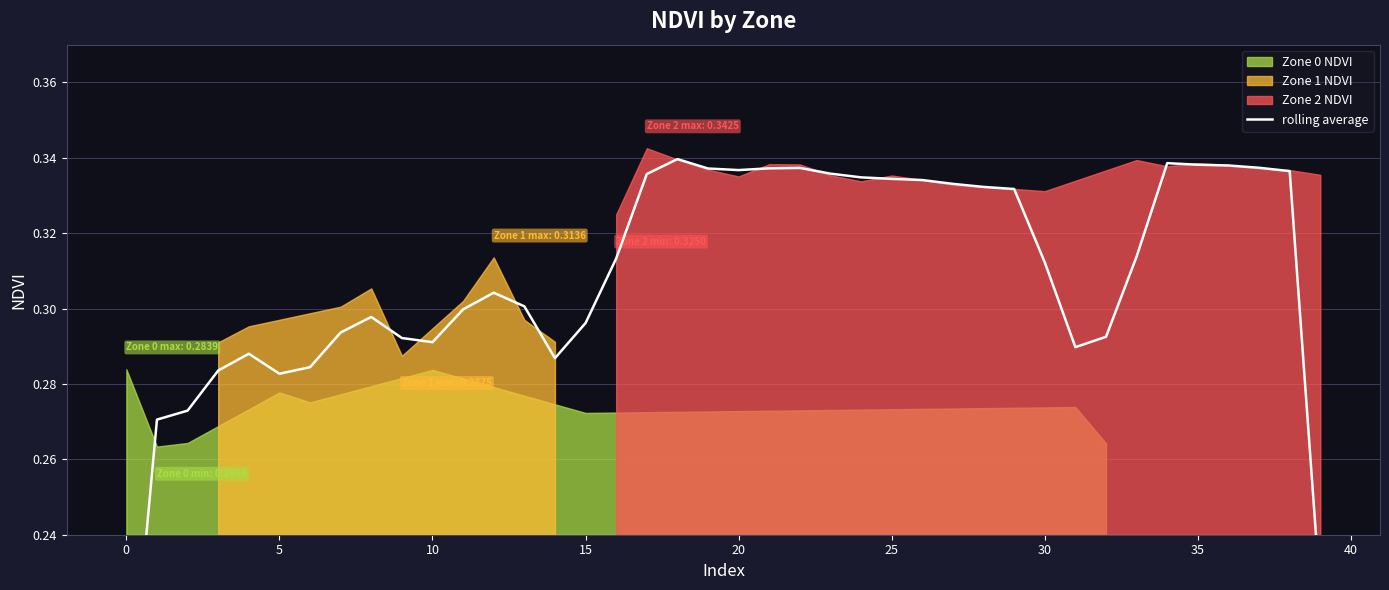

Does the chart have visible grid lines?

Yes